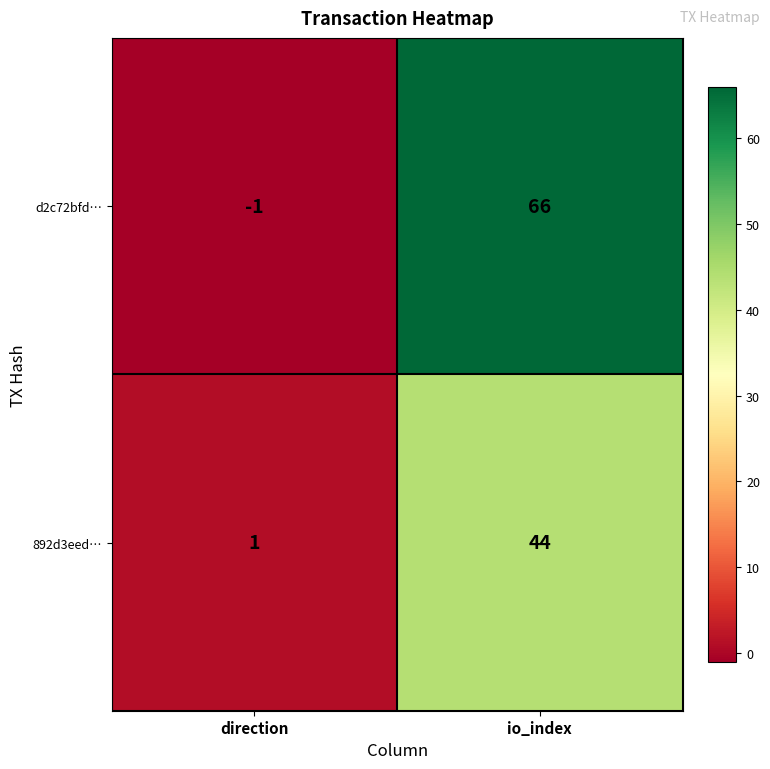

Reading left to right, what are all the values shown in this chart?

d2c72bfd…: -1	66
892d3eed…: 1	44